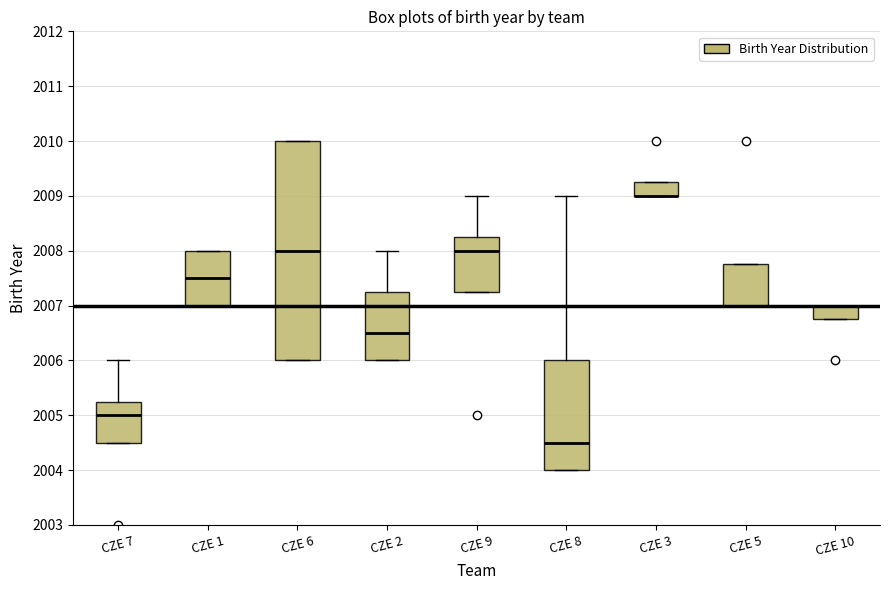

Comparing the boxes themselves (not the whiskers), which one is the tallest?

CZE 6